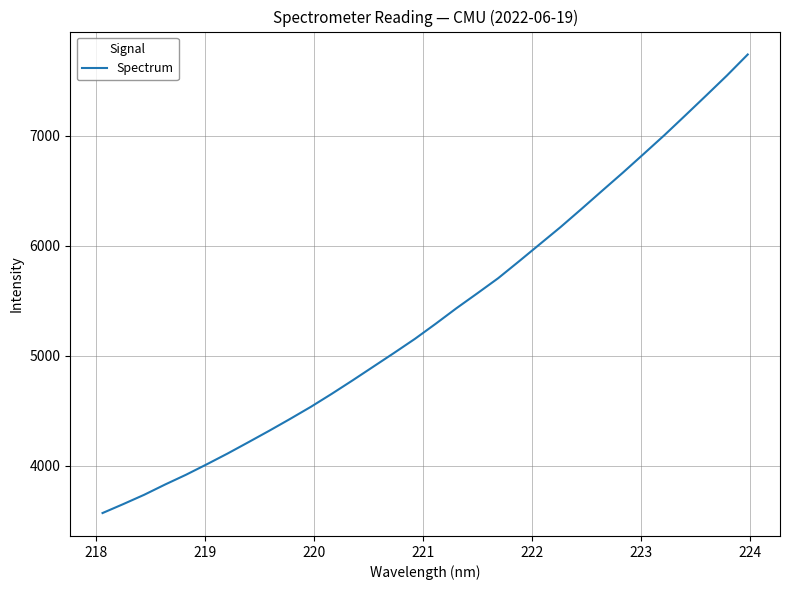

What is the difference between the maximum and second lowest values?

4086.7